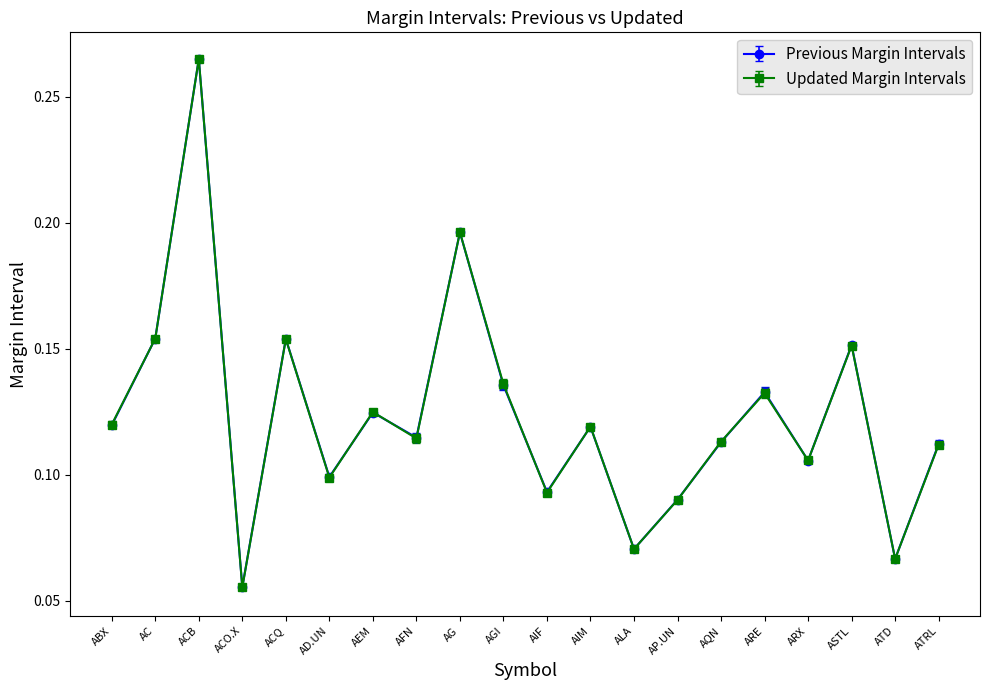

Is it true that Updated Margin Intervals equals 0.0 at ATRL?

False